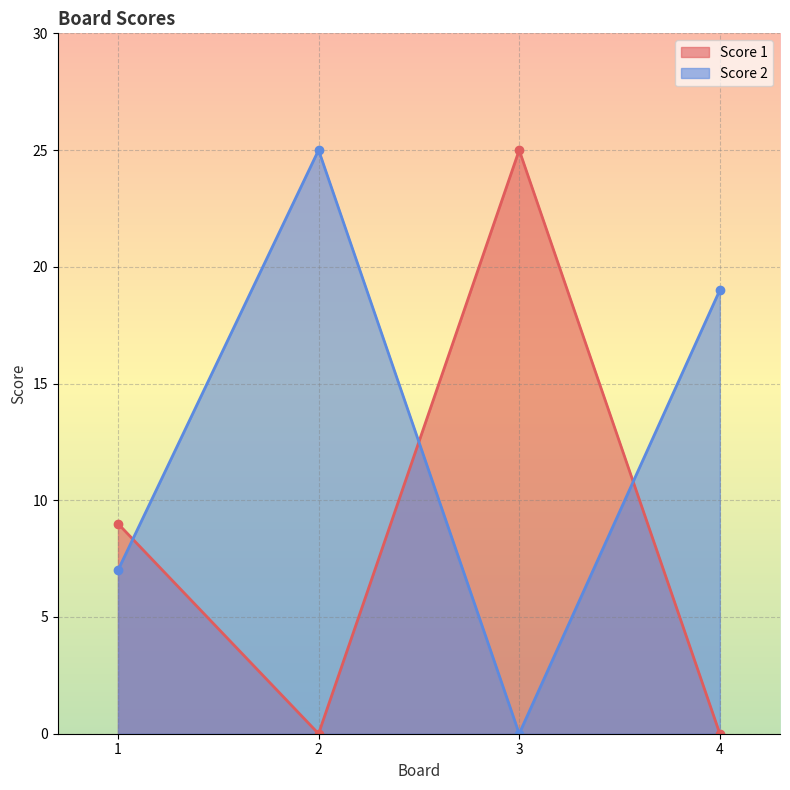

What value does the Score 2 series have at 2, to the nearest 5?

25